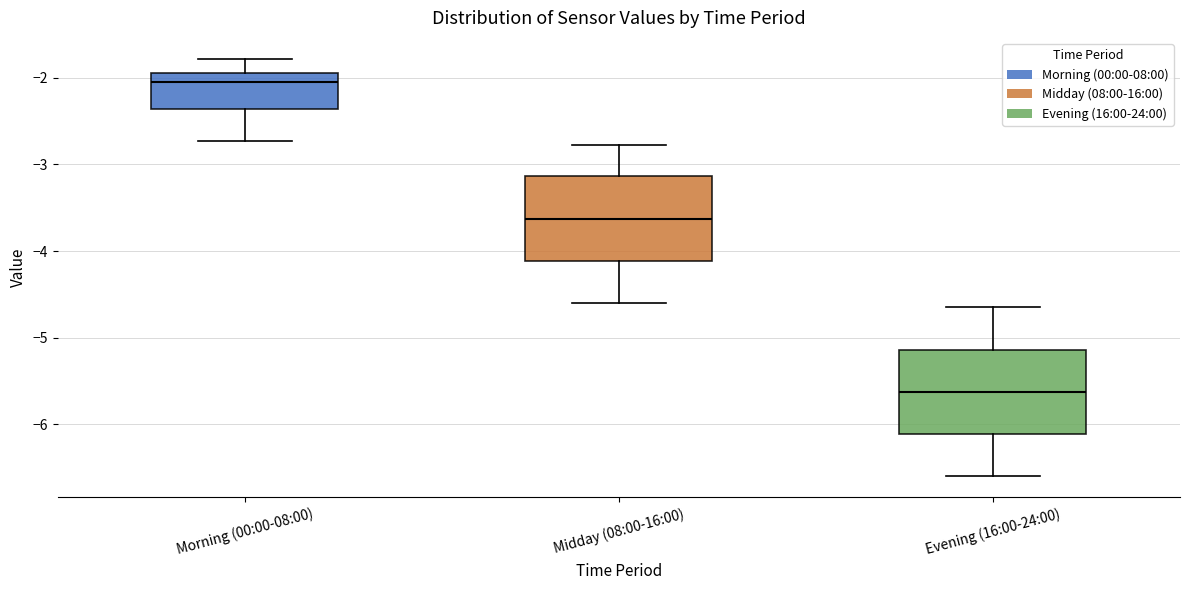

Where does the upper whisker of the box for Morning (00:00-08:00) end on the y-axis? The values are not printed on the chart, so give them approximately, as read against the axis.

-1.8